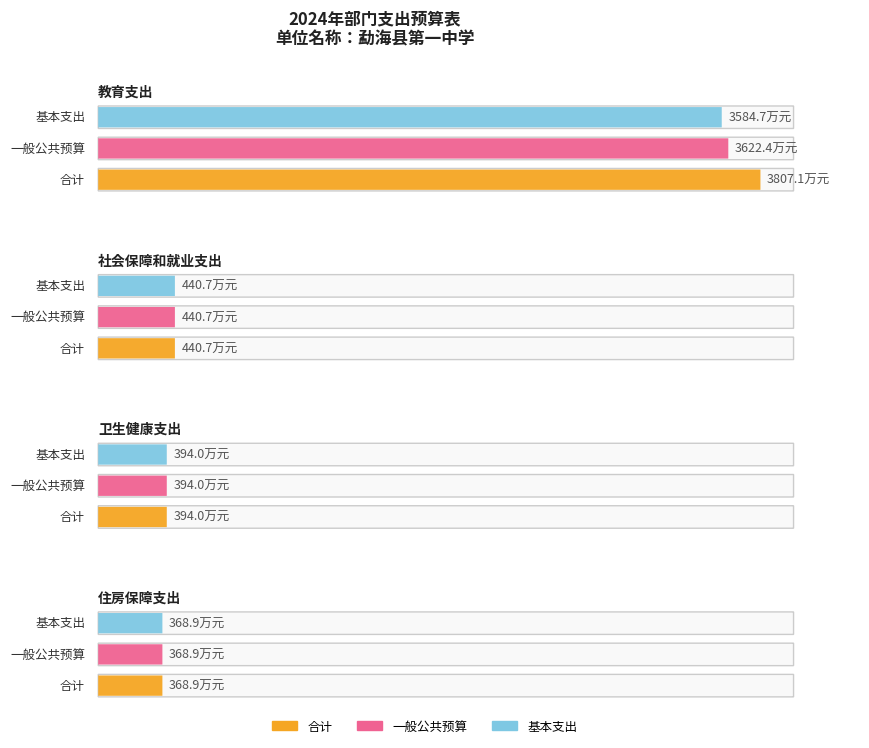

How many groups of bars are there?

4